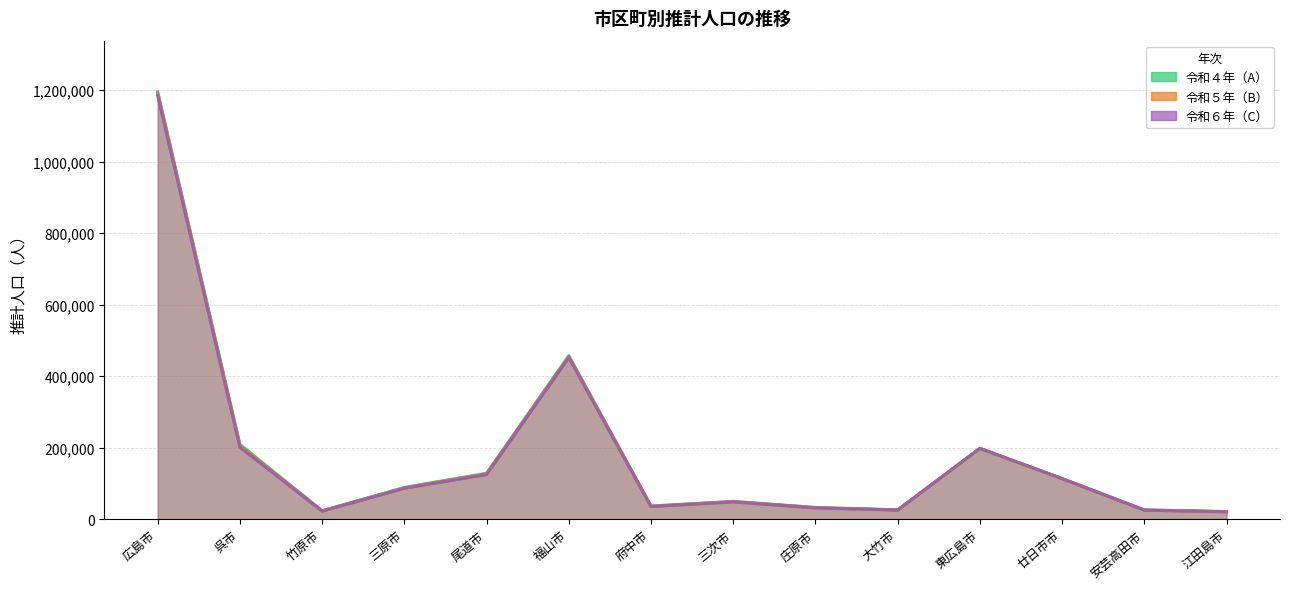

Which series has the largest range (max minus min)?

令和４年（A）